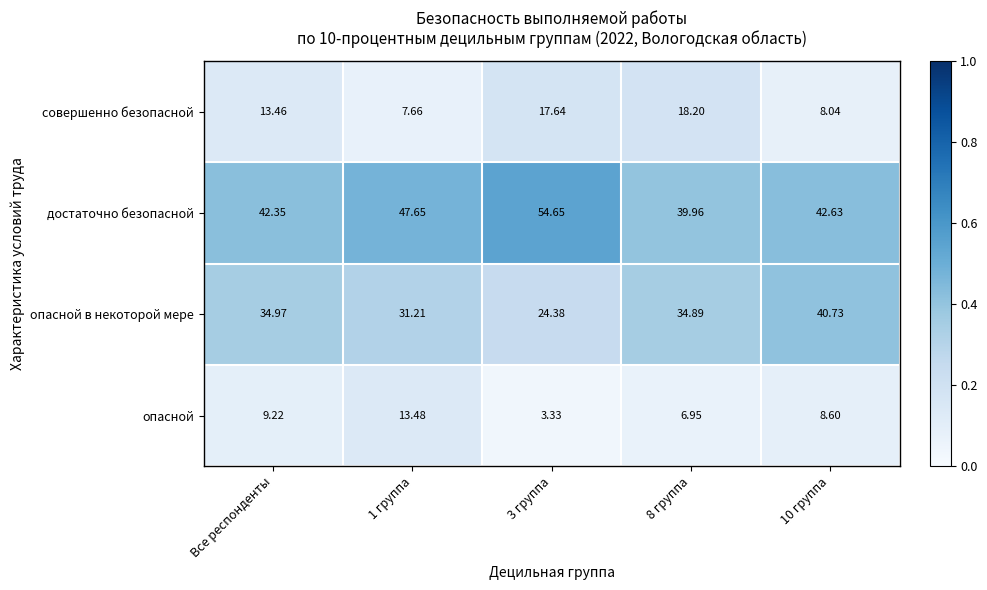

List the series in order of their peak value, highest first.

достаточно безопасной, опасной в некоторой мере, совершенно безопасной, опасной